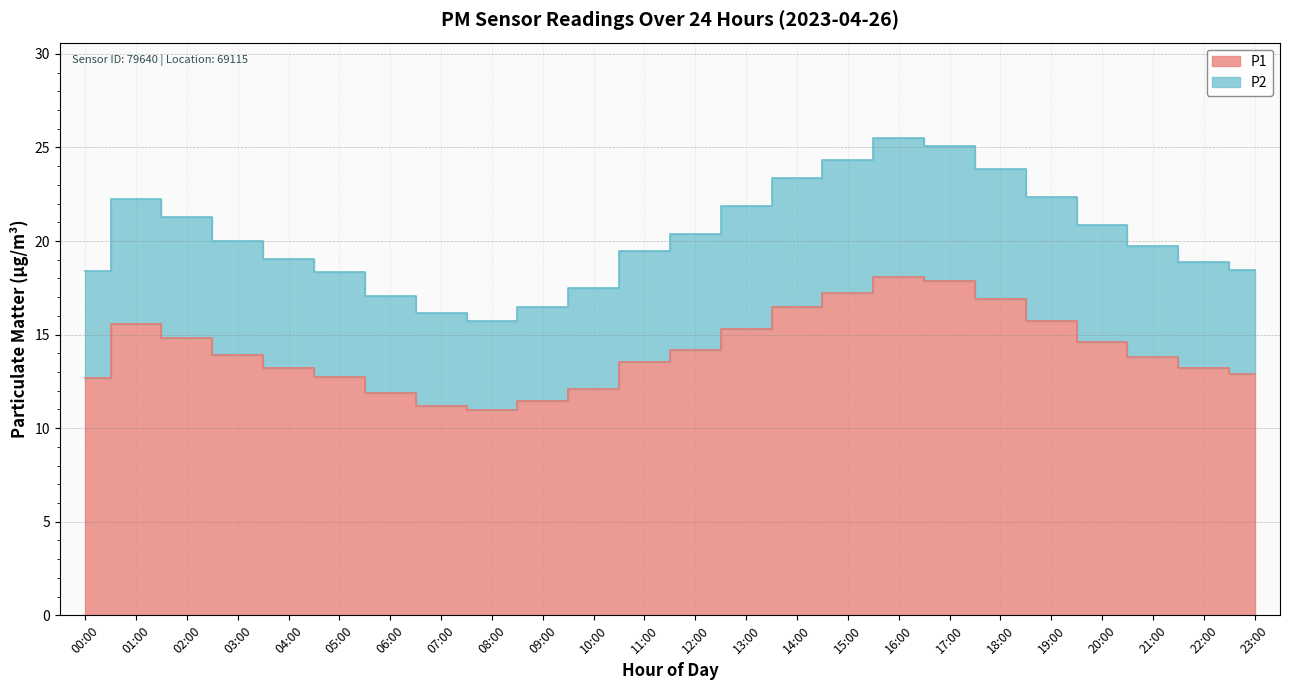

How many interior local peaks does the P1 series have?

2